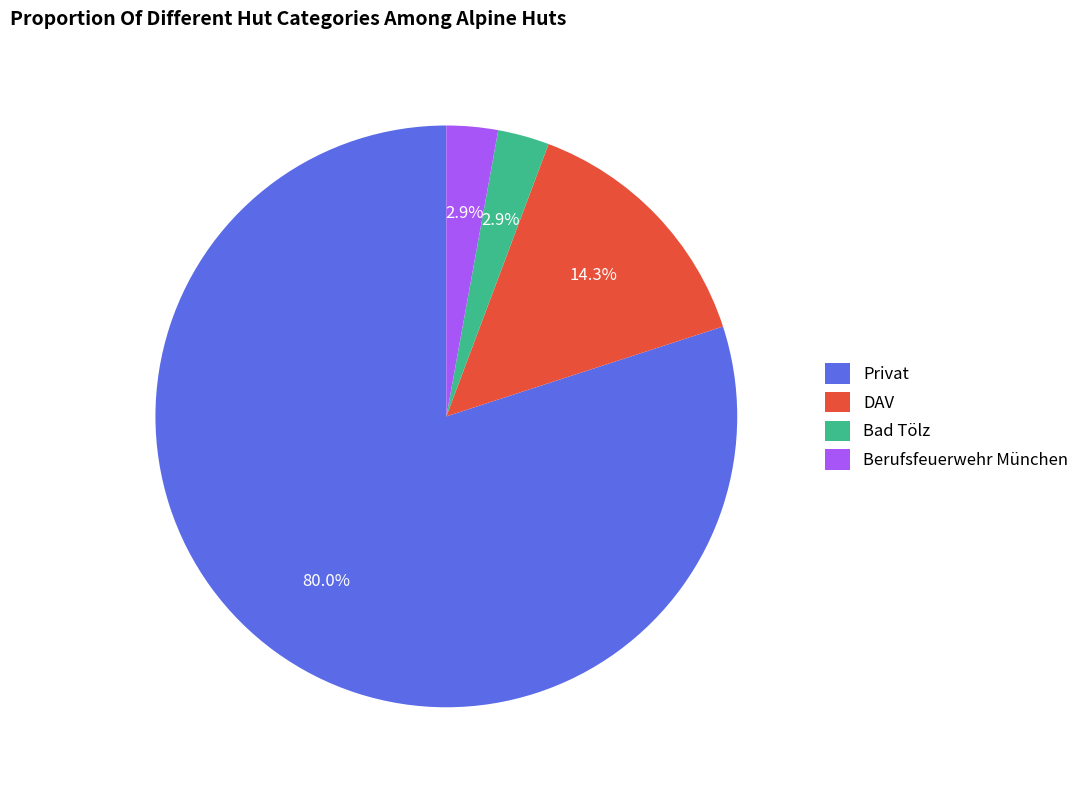

Is Privat the majority of the pie?

Yes